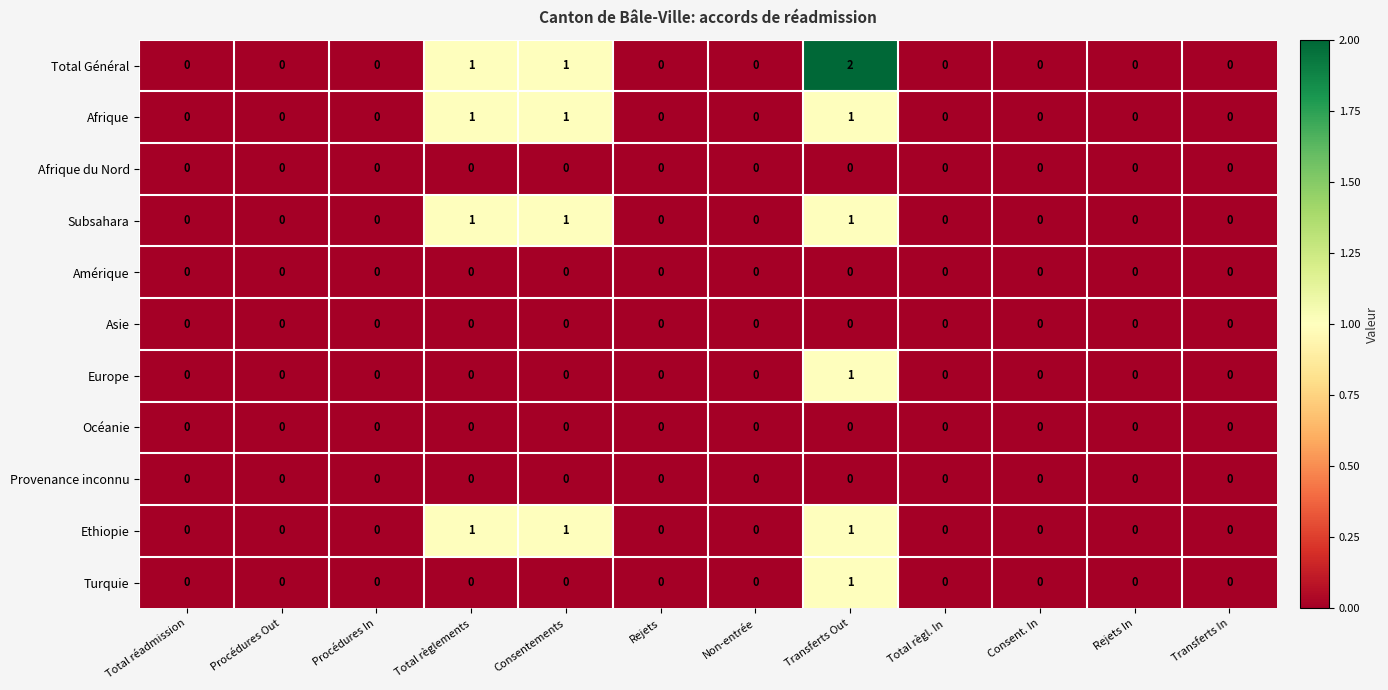

Which series has the largest total across all categories?

Total Général